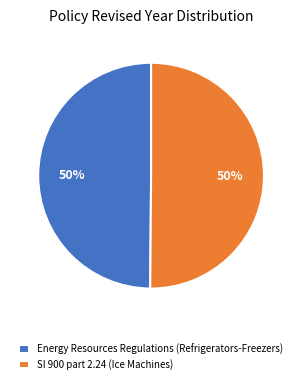

Is it true that SI 900 part 2.24 (Ice Machines) is 50% of the pie?

True